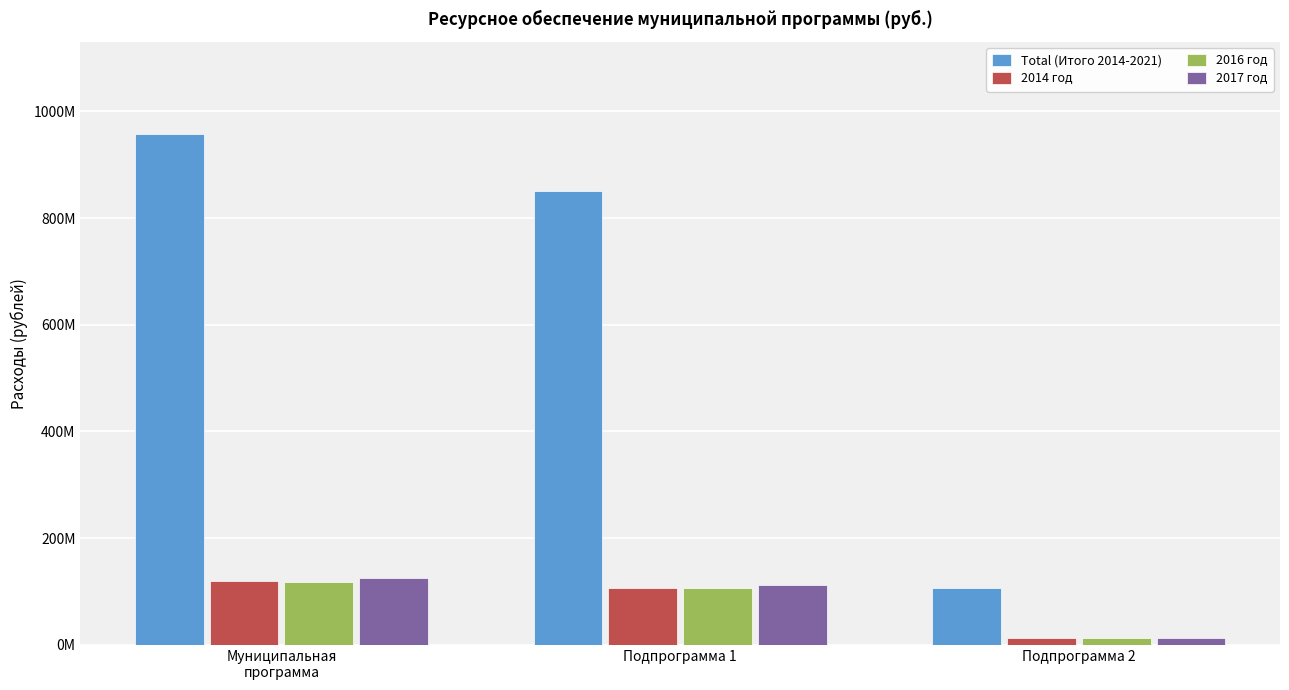

Are the bars grouped side by side (vs. stacked)?

Yes